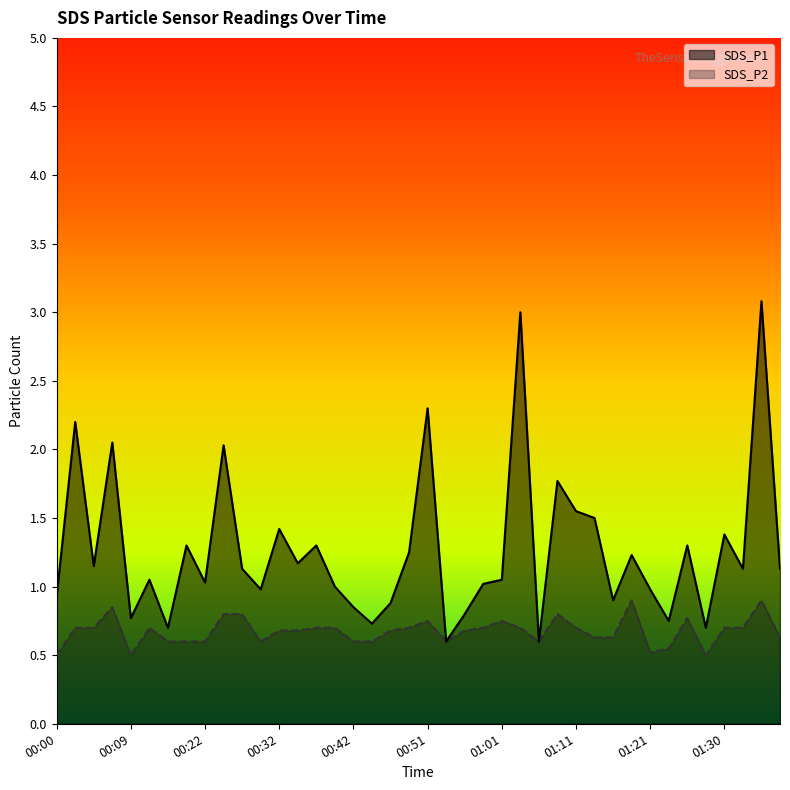

What is the sum of the SDS_P1 values at 00:37 and 00:00?

2.2